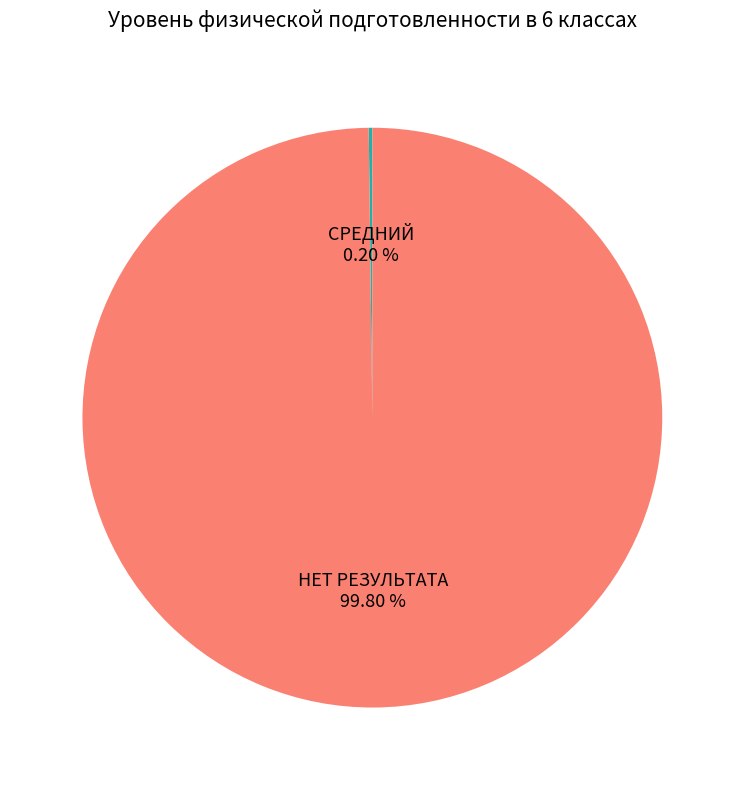

Which category has the biggest portion of the pie?

НЕТ РЕЗУЛЬТАТА